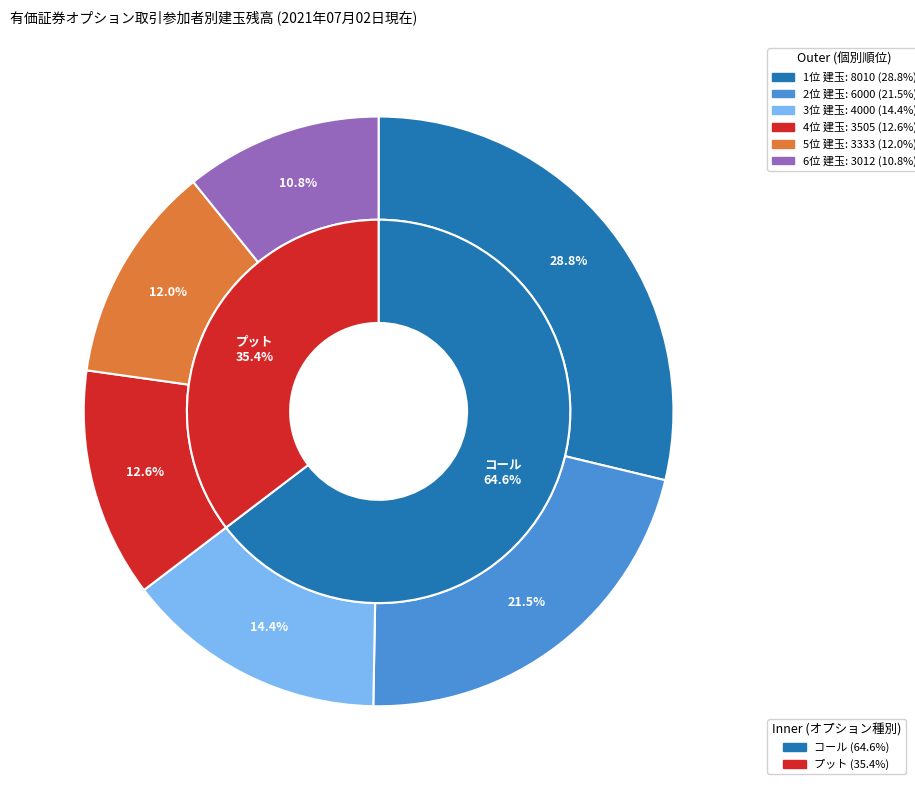

Does 1位 (8010) represent more than half of the total?

No